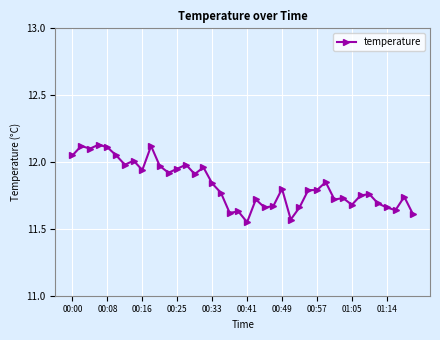

How many lines are shown in the chart?

1